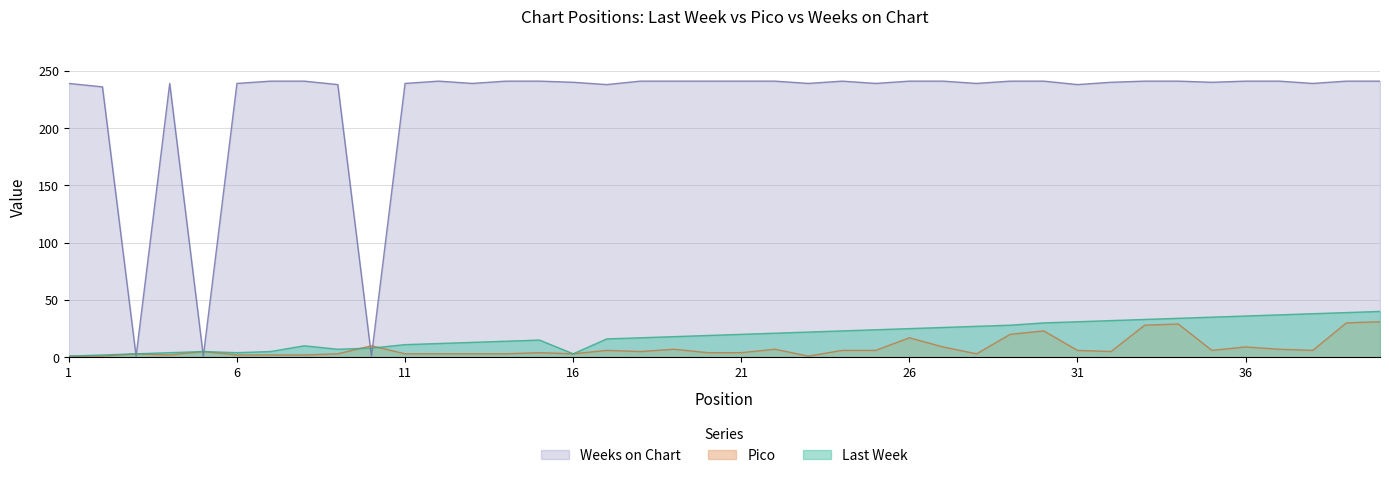

Where does the Last Week series first go above 20?

22